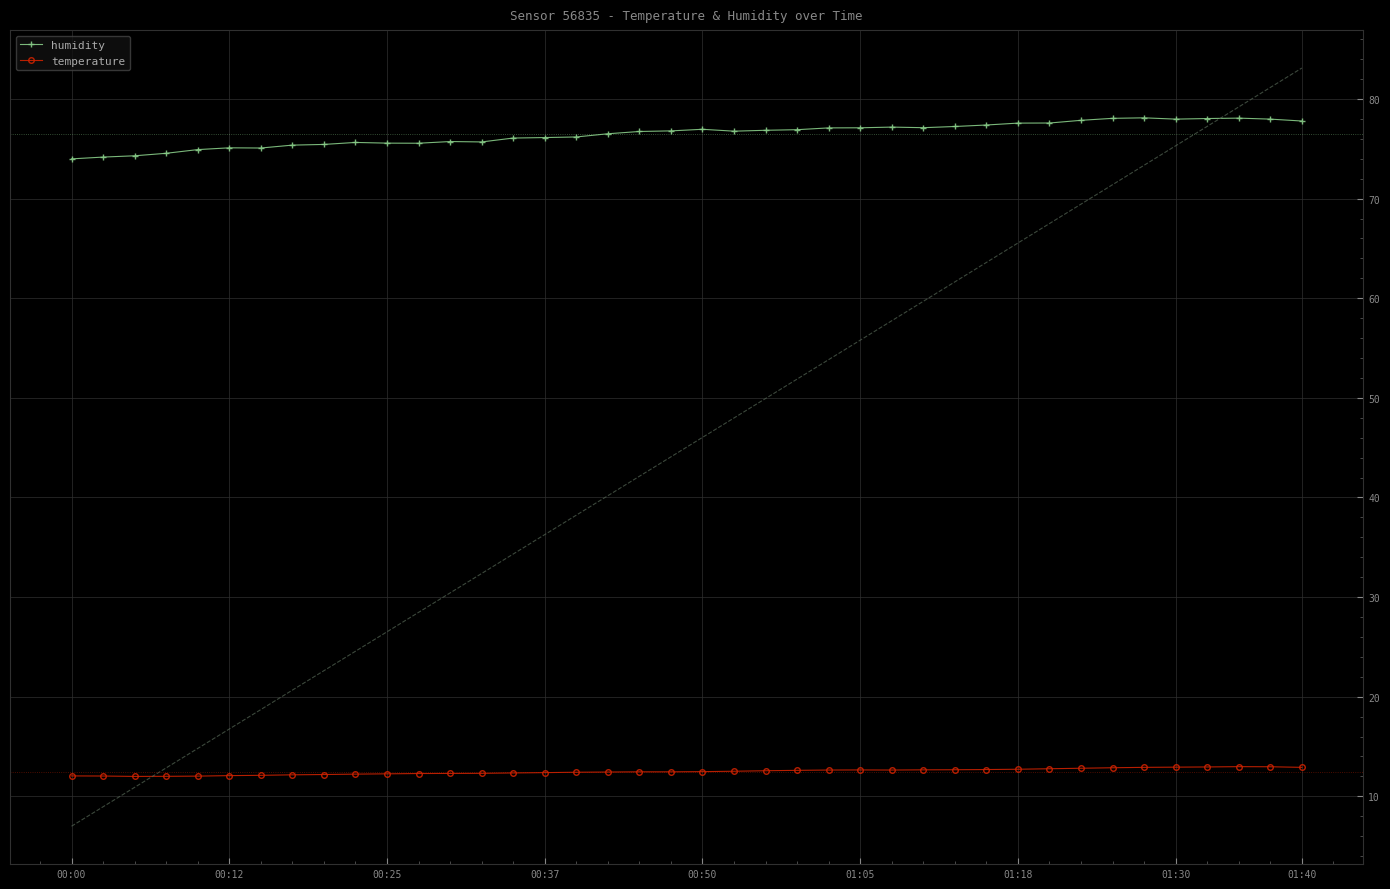

True or false: humidity and temperature intersect in this chart.

False